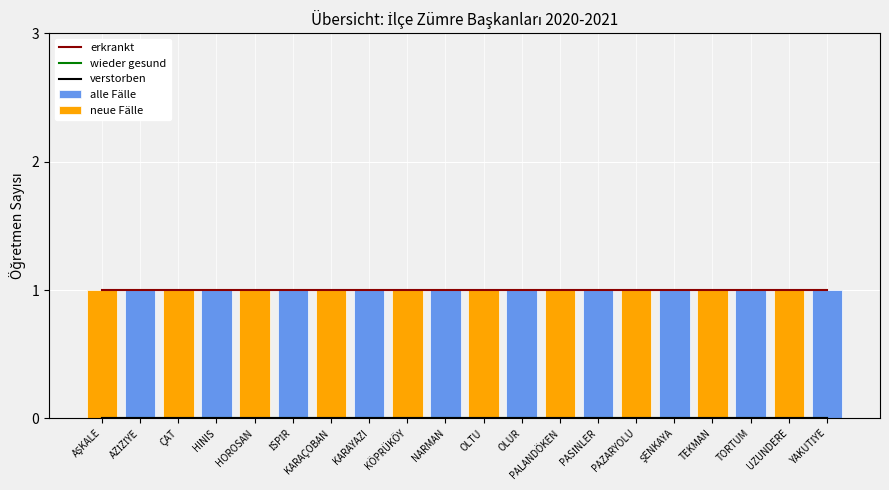

Reading right to left, extract all data points from this chart.

erkrankt: 1	1	1	1	1	1	1	1	1	1	1	1	1	1	1	1	1	1	1	1
wieder gesund: 0	0	0	0	0	0	0	0	0	0	0	0	0	0	0	0	0	0	0	0
verstorben: 0	0	0	0	0	0	0	0	0	0	0	0	0	0	0	0	0	0	0	0
alle Fälle: 1	1	1	1	1	1	1	1	1	1	1	1	1	1	1	1	1	1	1	1
neue Fälle: 0	1	0	1	0	1	0	1	0	1	0	1	0	1	0	1	0	1	0	1